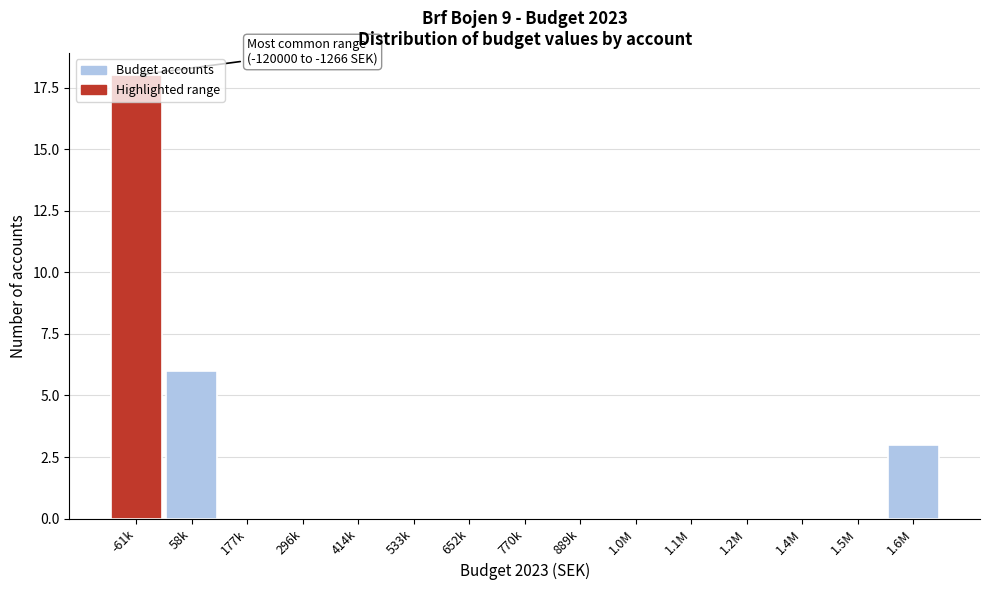

What is the maximum value shown in the chart?

18